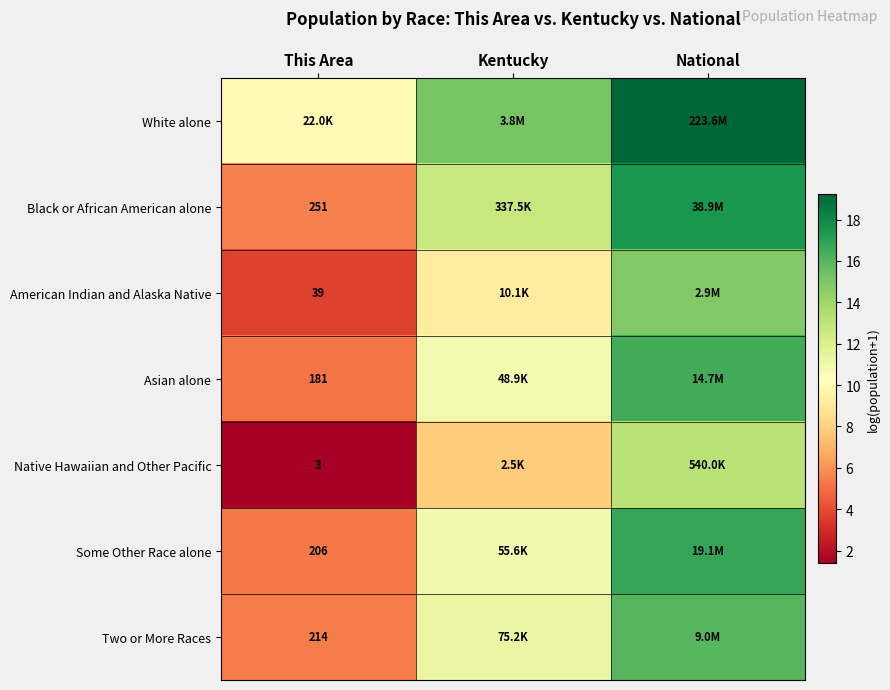

How many categories are shown in the chart?

3